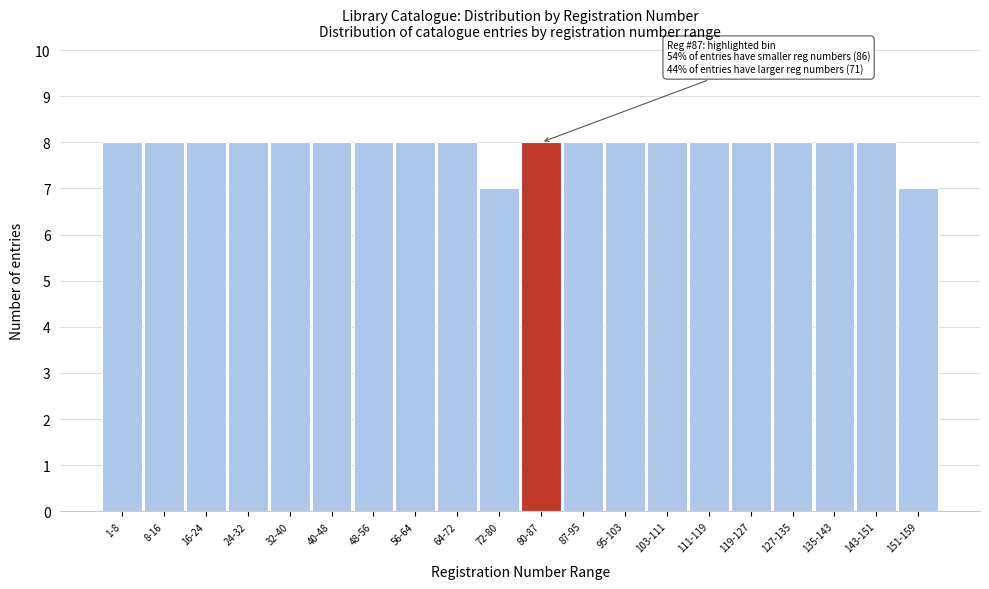

Reading left to right, transcribe all the data shown in this chart.

1-8=8	8-16=8	16-24=8	24-32=8	32-40=8	40-48=8	48-56=8	56-64=8	64-72=8	72-80=7	80-87=8	87-95=8	95-103=8	103-111=8	111-119=8	119-127=8	127-135=8	135-143=8	143-151=8	151-159=7